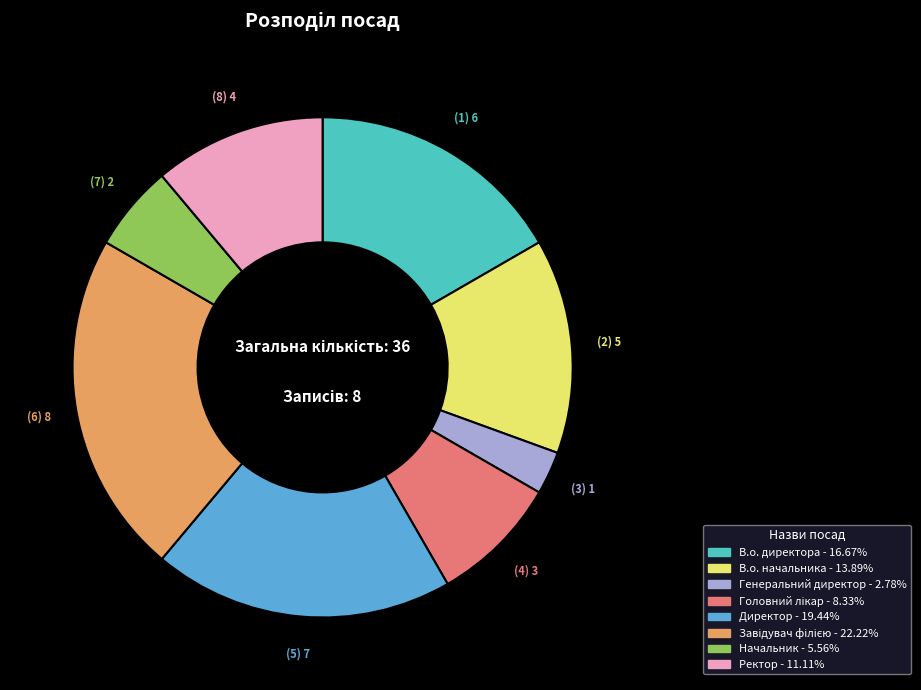

Is В.о. директора the majority of the pie?

No